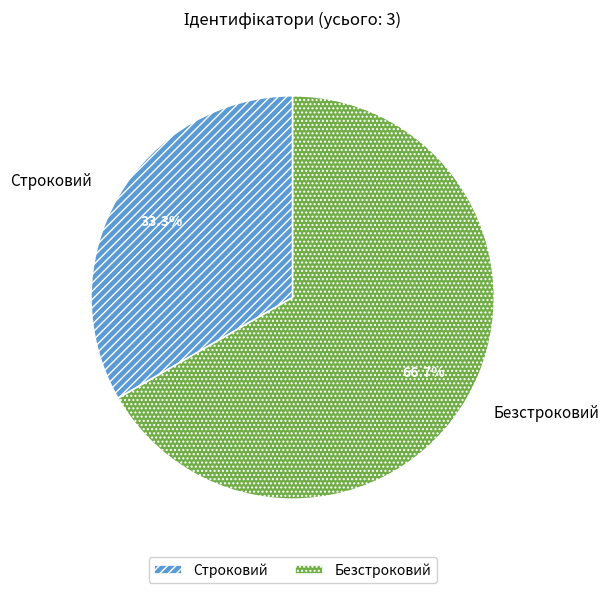

How many segments does this pie chart have?

2